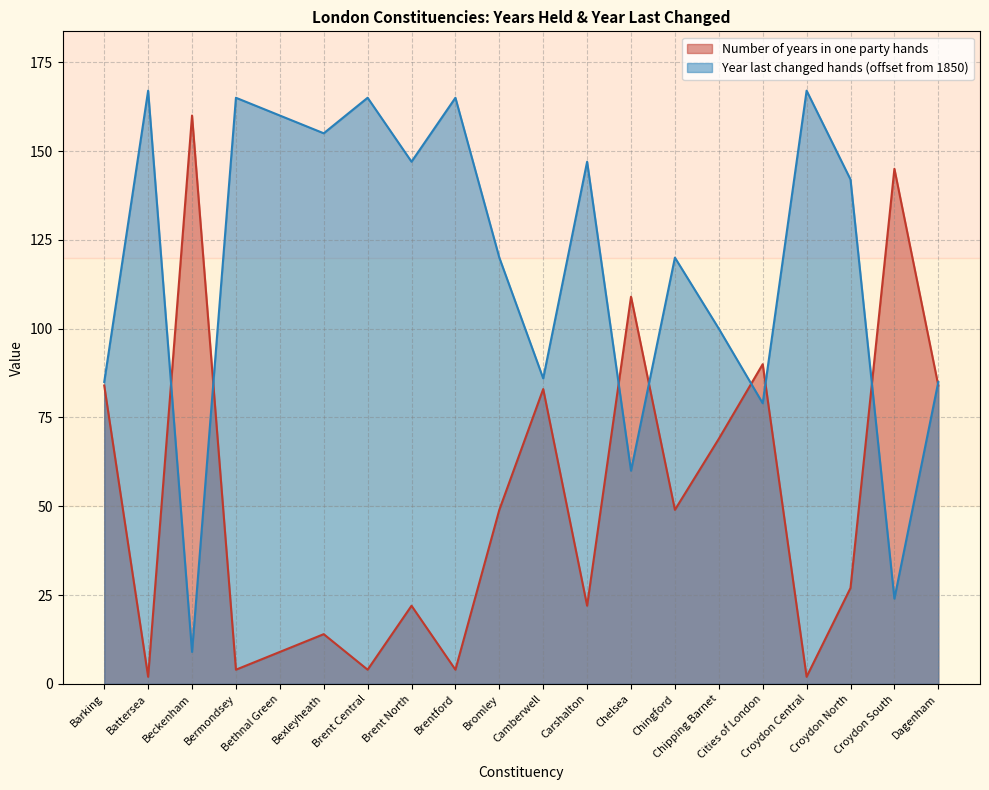

What is the difference between the Year last changed hands values at Camberwell and Brentford?

79